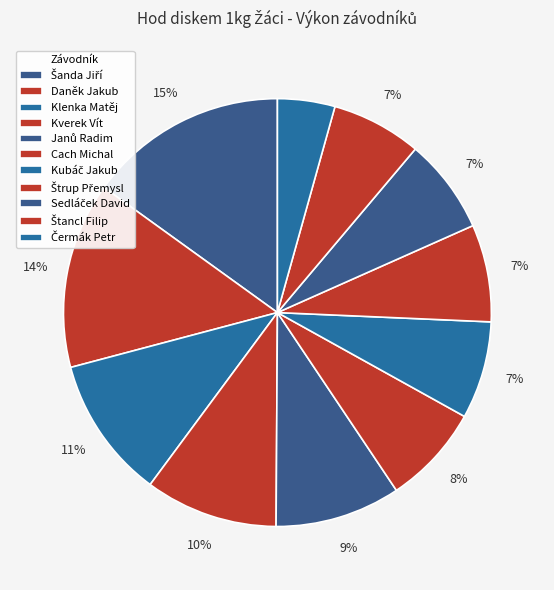

Rank the categories by value from highest to lowest.

Šanda Jiří, Daněk Jakub, Klenka Matěj, Kverek Vít, Janů Radim, Cach Michal, Kubáč Jakub, Štrup Přemysl, Sedláček David, Štancl Filip, Čermák Petr